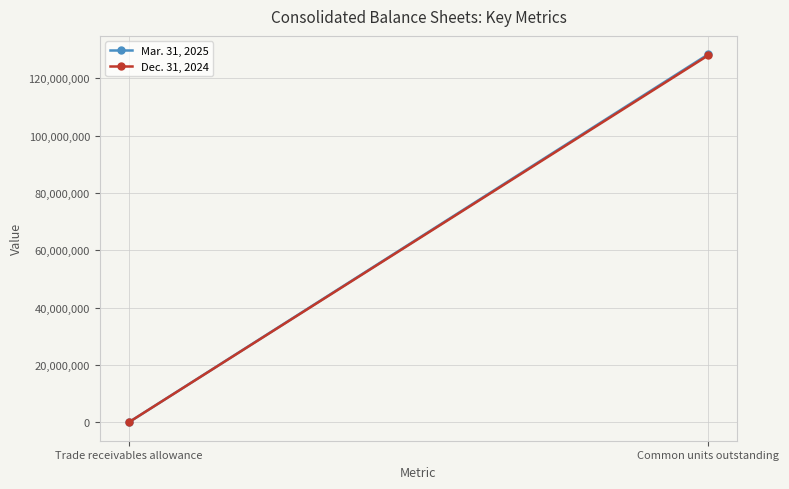

Reading left to right, transcribe all the data shown in this chart.

Mar. 31, 2025: 2212	128428024
Dec. 31, 2024: 2087	128061981